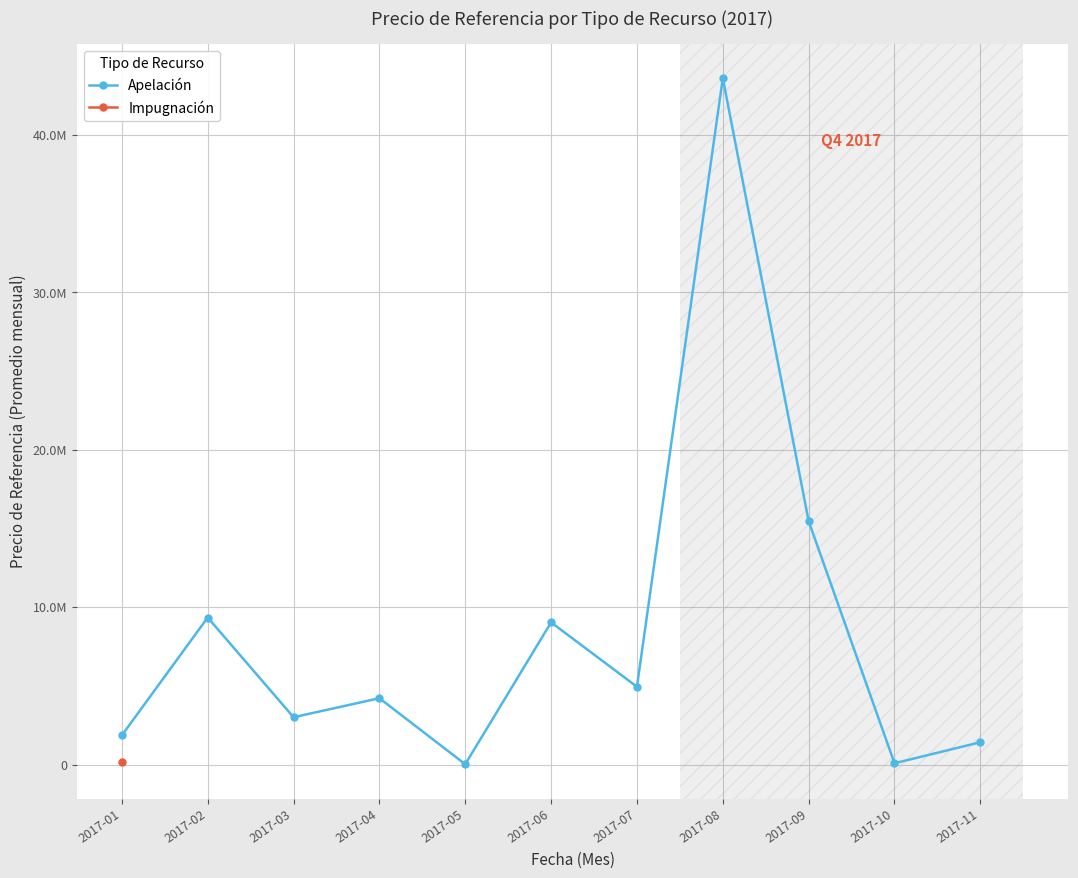

What is the difference between the second highest and minimum values?

15440033.1